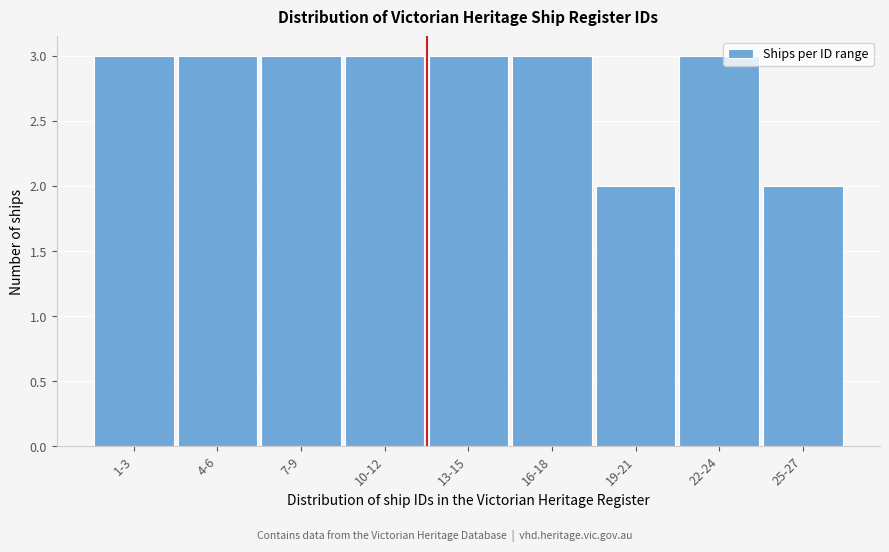

Reading left to right, extract all data points from this chart.

1-3=3	4-6=3	7-9=3	10-12=3	13-15=3	16-18=3	19-21=2	22-24=3	25-27=2